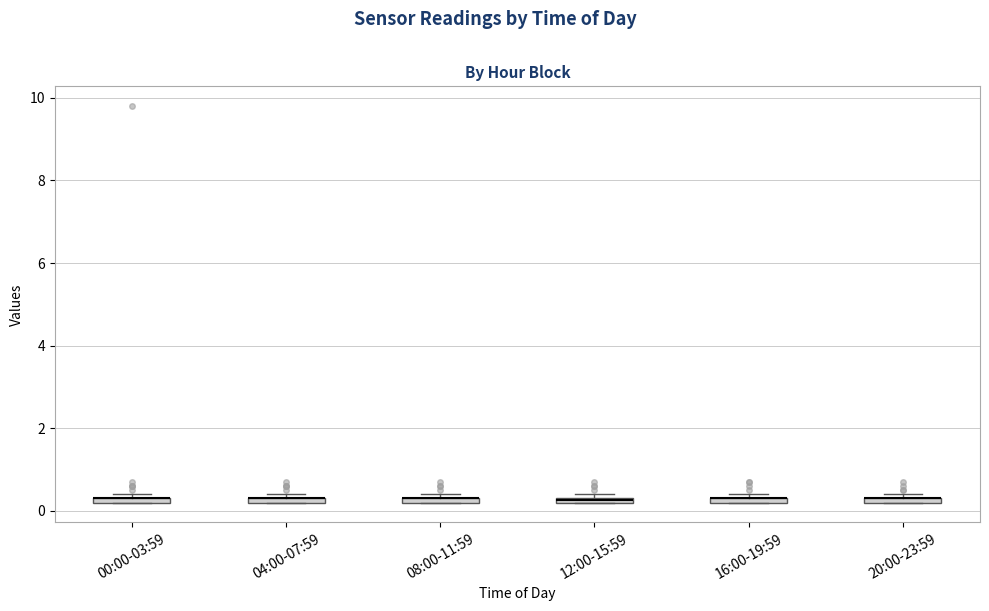

Where is the upper edge of the box for 12:00-15:59 on the y-axis? The values are not printed on the chart, so give them approximately, as read against the axis.

0.4